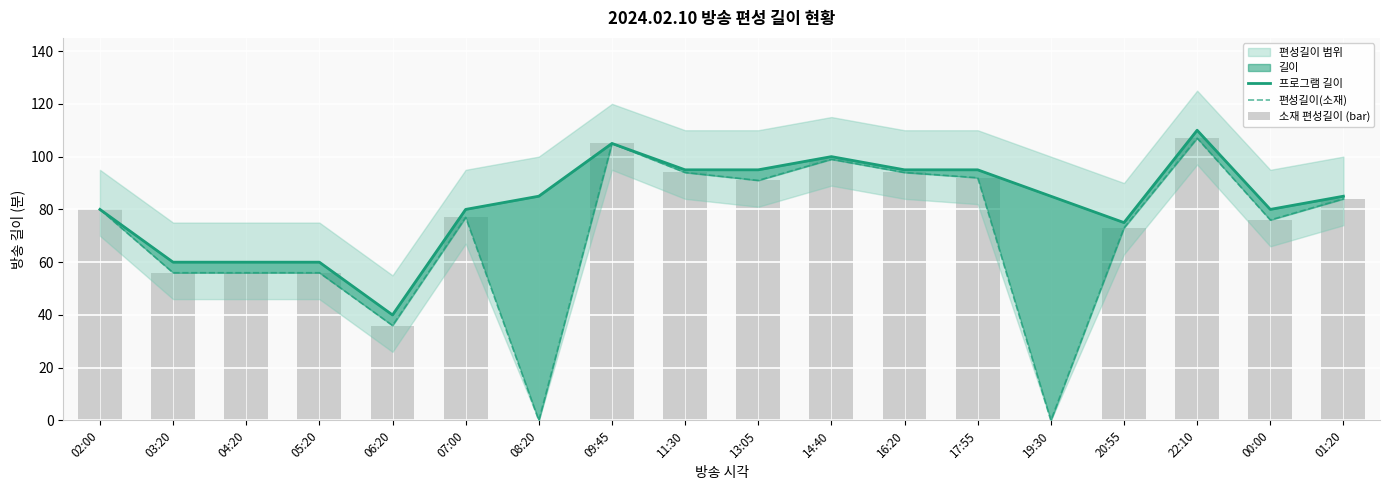

What is the difference between the second highest and minimum values in the 프로그램 길이 series?

65